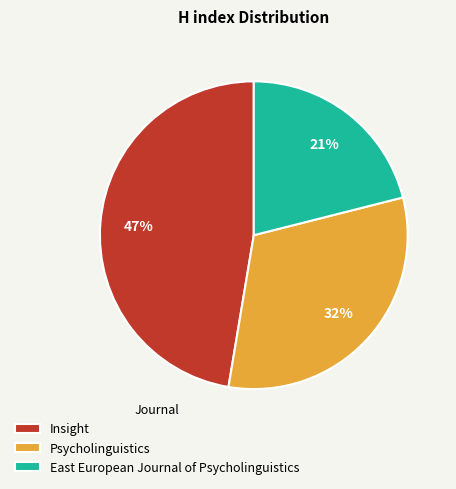

Which has a higher value, East European Journal of Psycholinguistics or Psycholinguistics?

Psycholinguistics